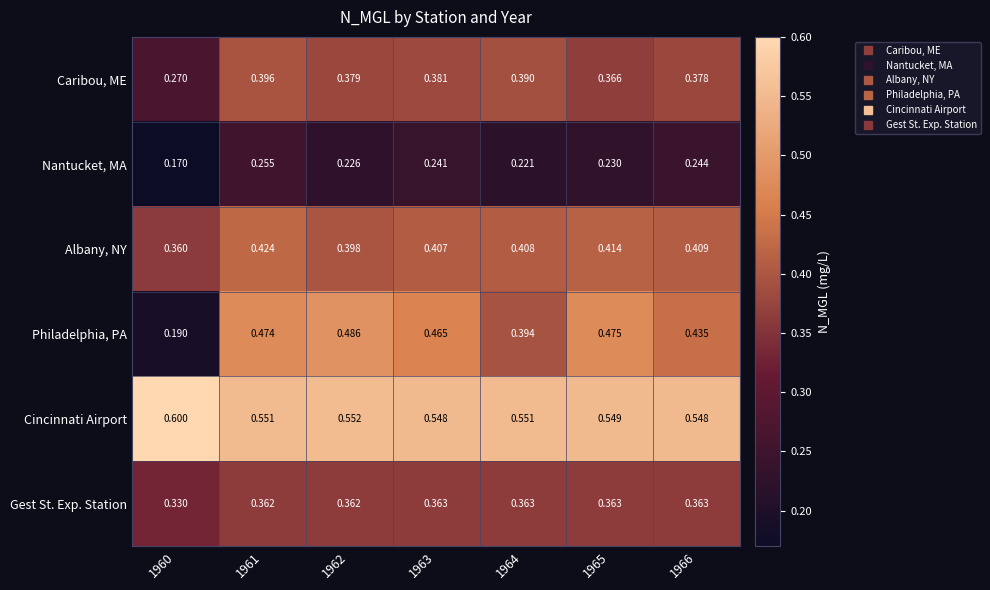

Which series changed the most between 1961 and 1964?

Philadelphia, PA